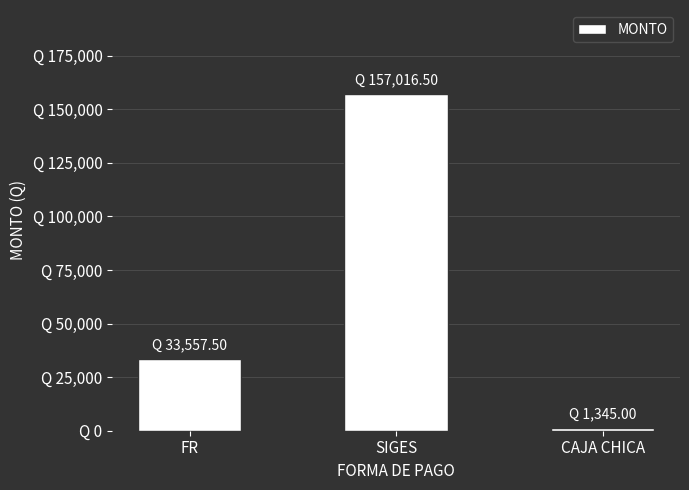

The chart shows a value of 222832.1 at SIGES. True or false?

False